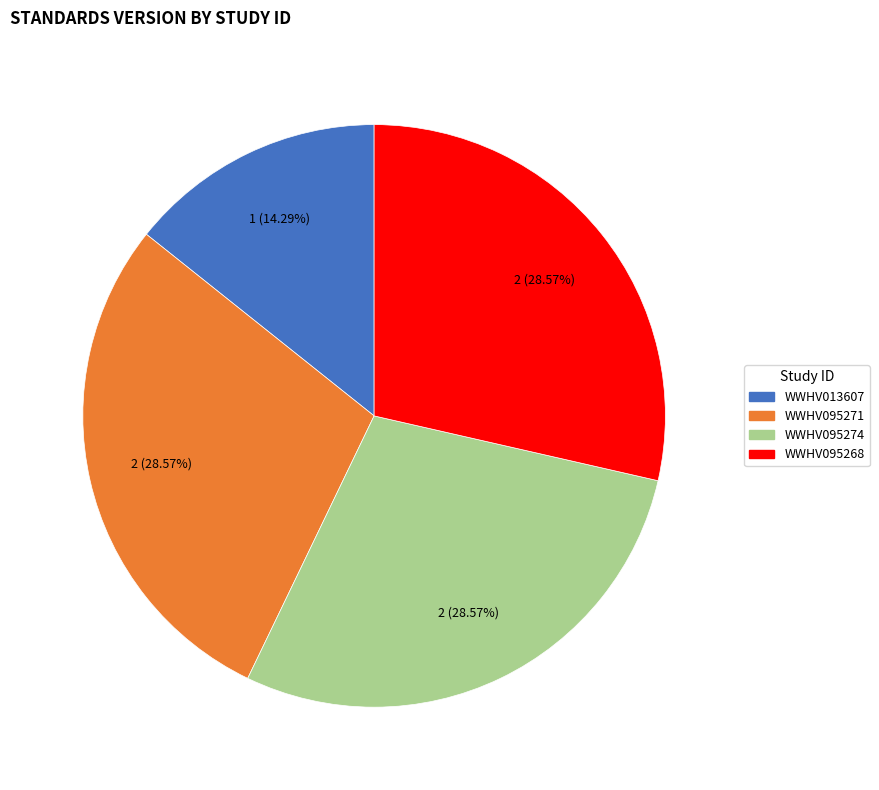

Which category has the smallest portion of the pie?

WWHV013607